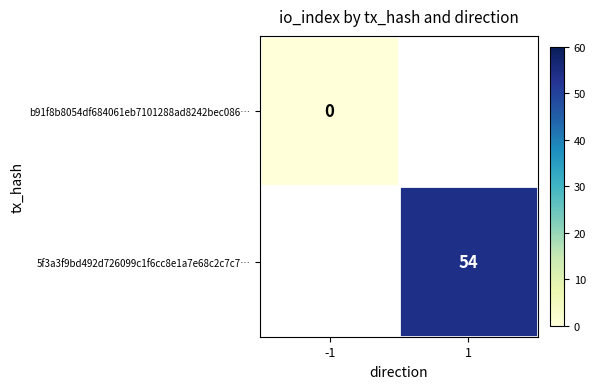

At how many categories does at least one series exceed 52?

1